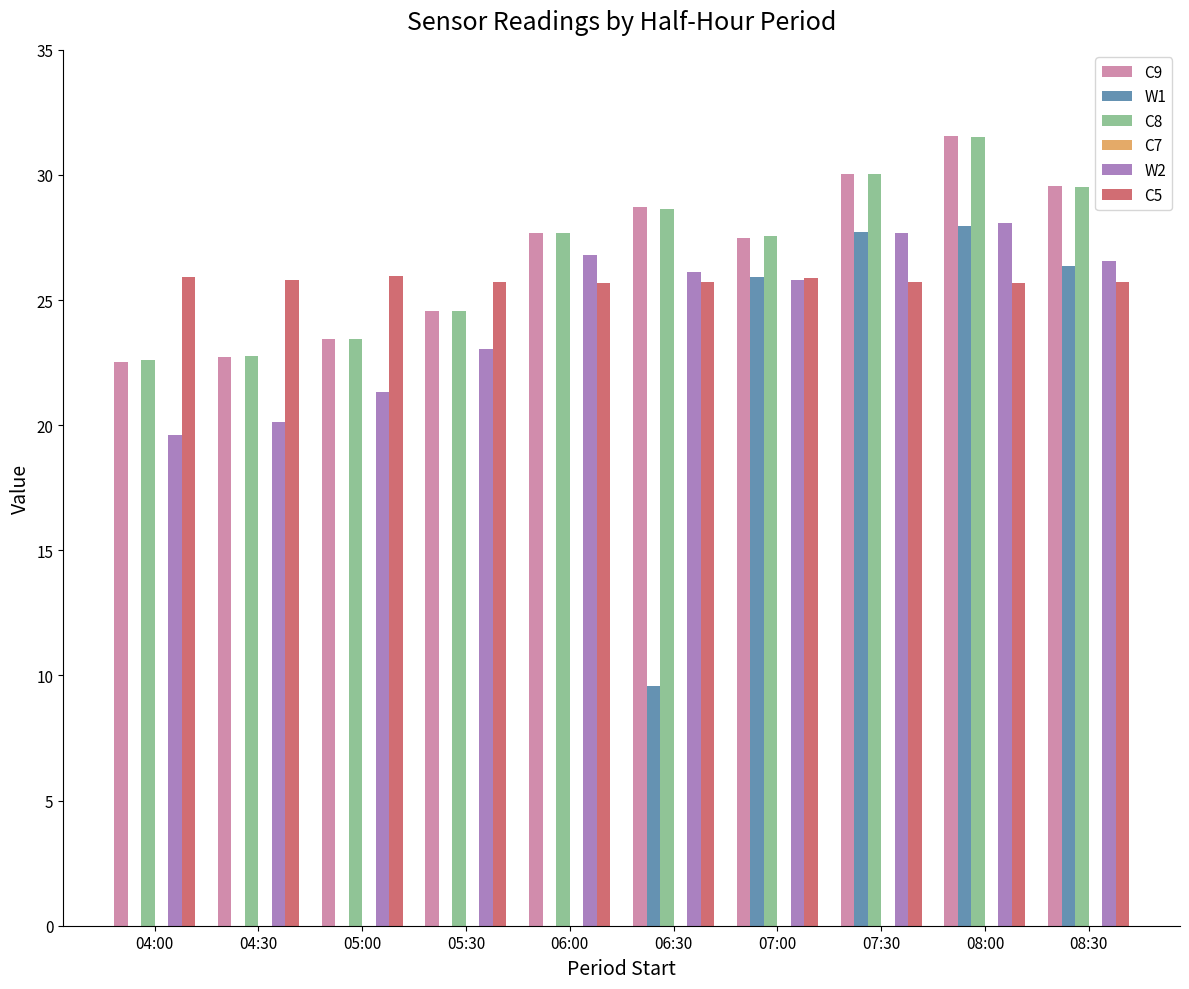

True or false: C9 has a value of 22.7 at 04:30.

True